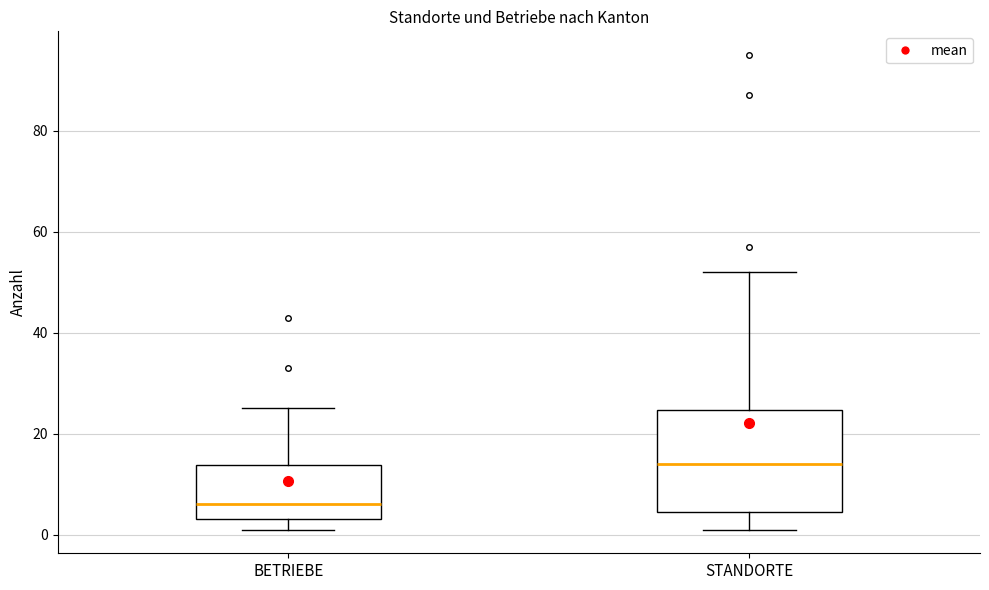

Reading left to right, read every box against the y-axis: the position of its median line, the range the box covers, and the ends of its whiskers. The values are not printed on the chart, so give them approximately, as read against the axis.

BETRIEBE: median 6, box 4 to 14, whiskers 2 to 26
STANDORTE: median 14, box 4 to 24, whiskers 2 to 52